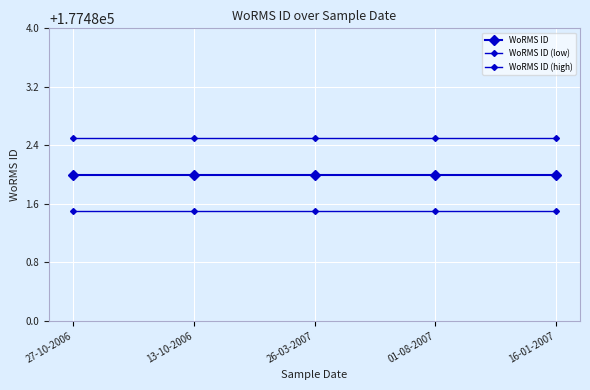

How many distinct data groups are displayed?

3